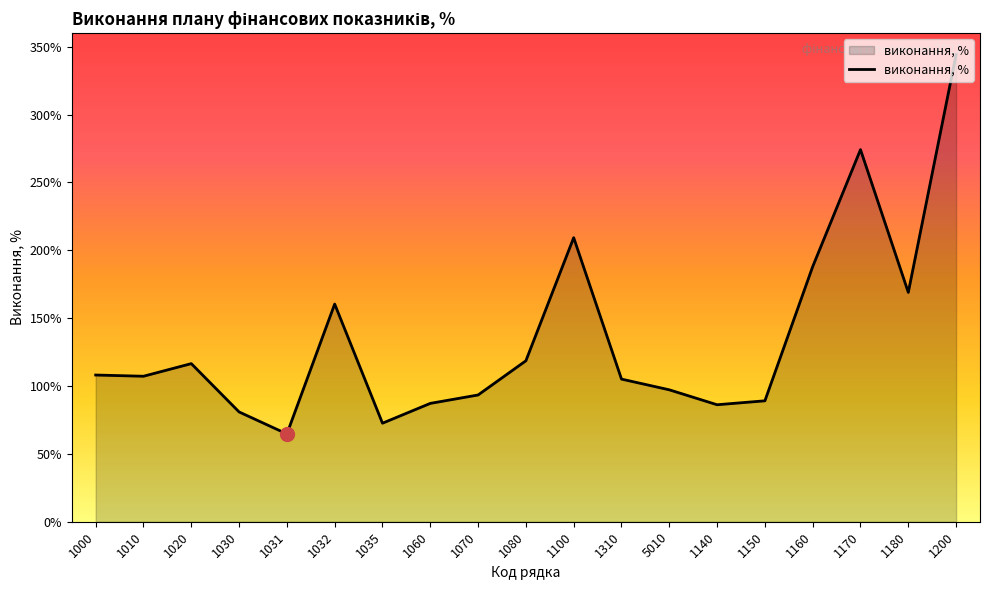

Does the chart have visible grid lines?

No